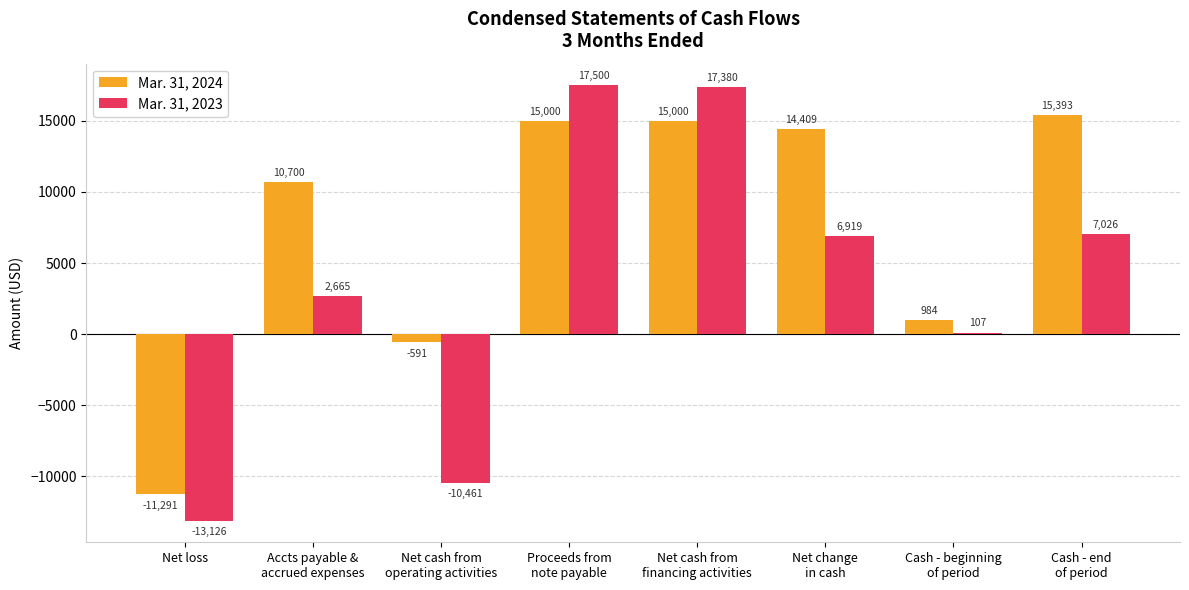

Count the number of categories in the chart.

8